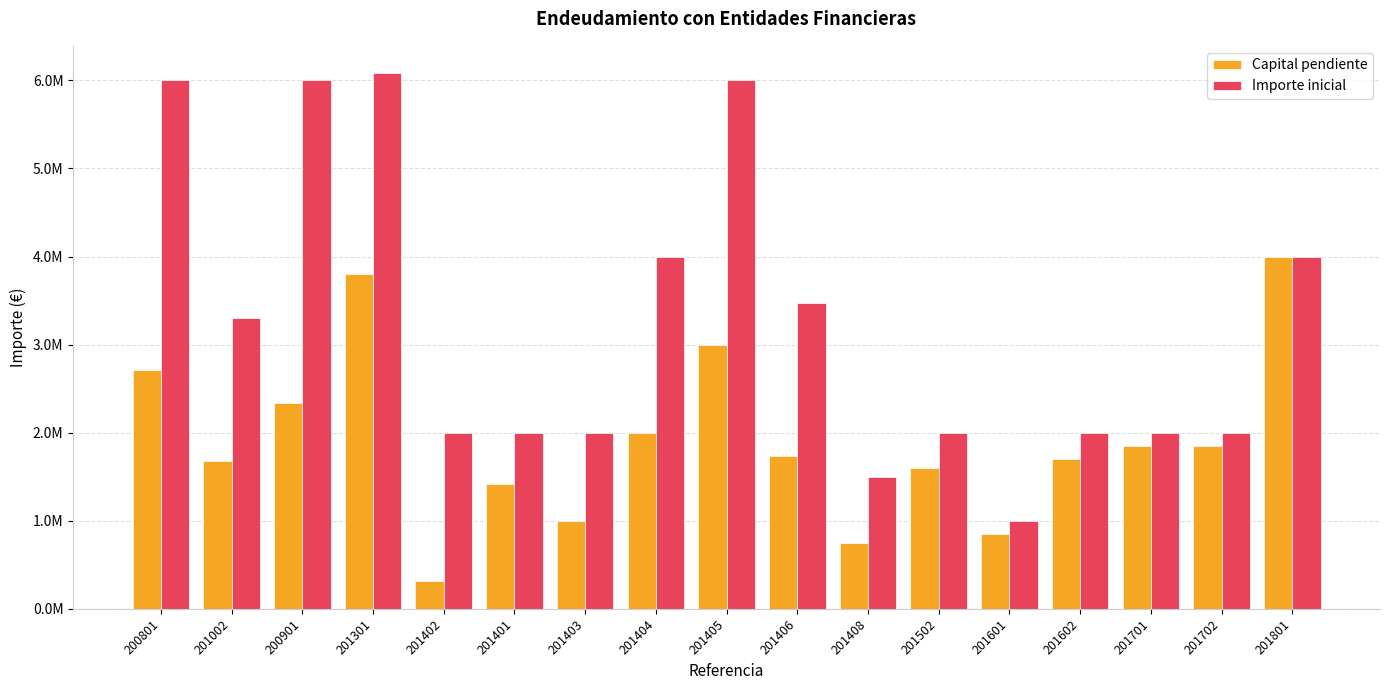

Which series has the largest range (max minus min)?

Importe inicial